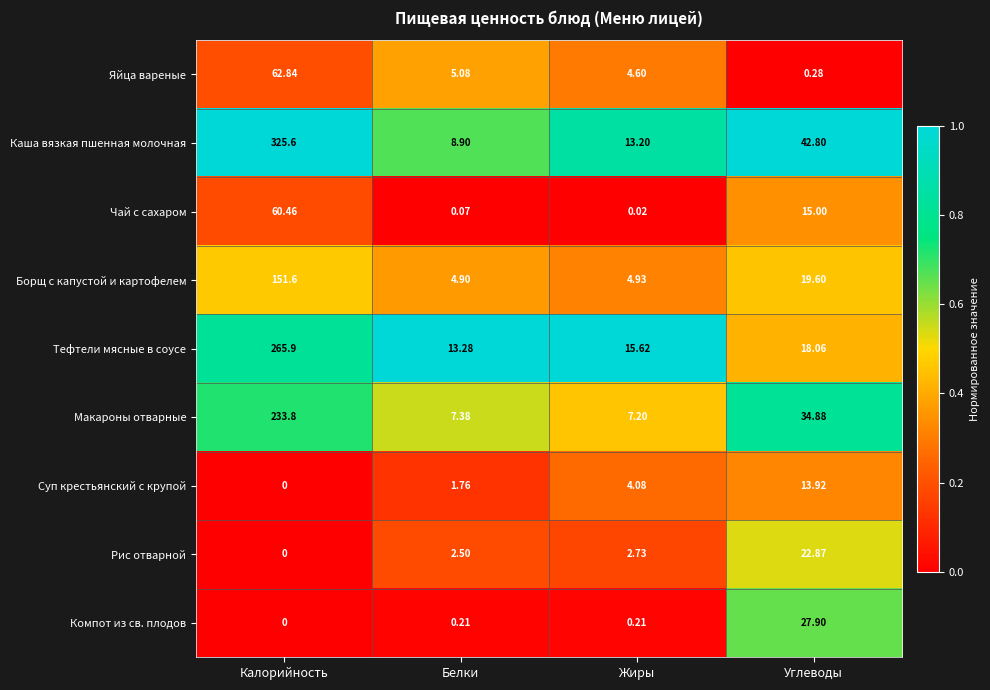

At which category is the sum across all series the highest?

Калорийность